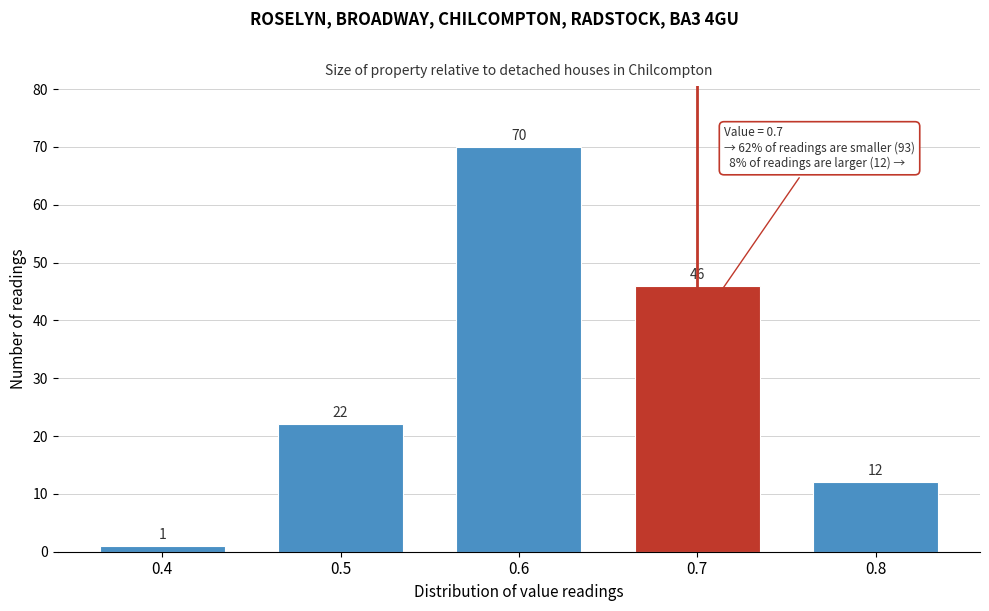

Reading right to left, transcribe all the data shown in this chart.

12	46	70	22	1